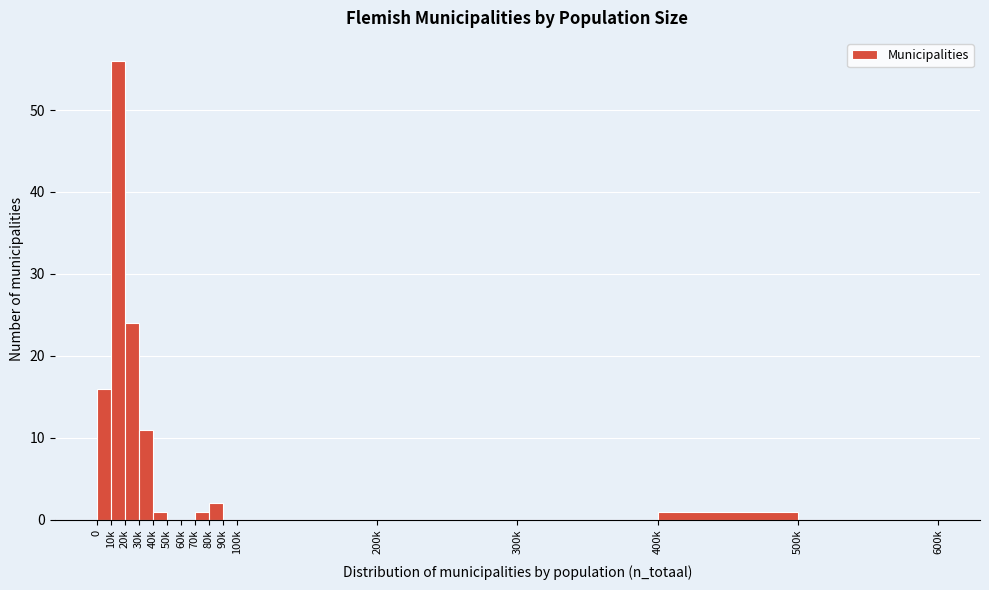

Reading right to left, transcribe all the data shown in this chart.

500k=0	400k=1	300k=0	200k=0	100k=0	90k=0	80k=2	70k=1	60k=0	50k=0	40k=1	30k=11	20k=24	10k=56	0=16